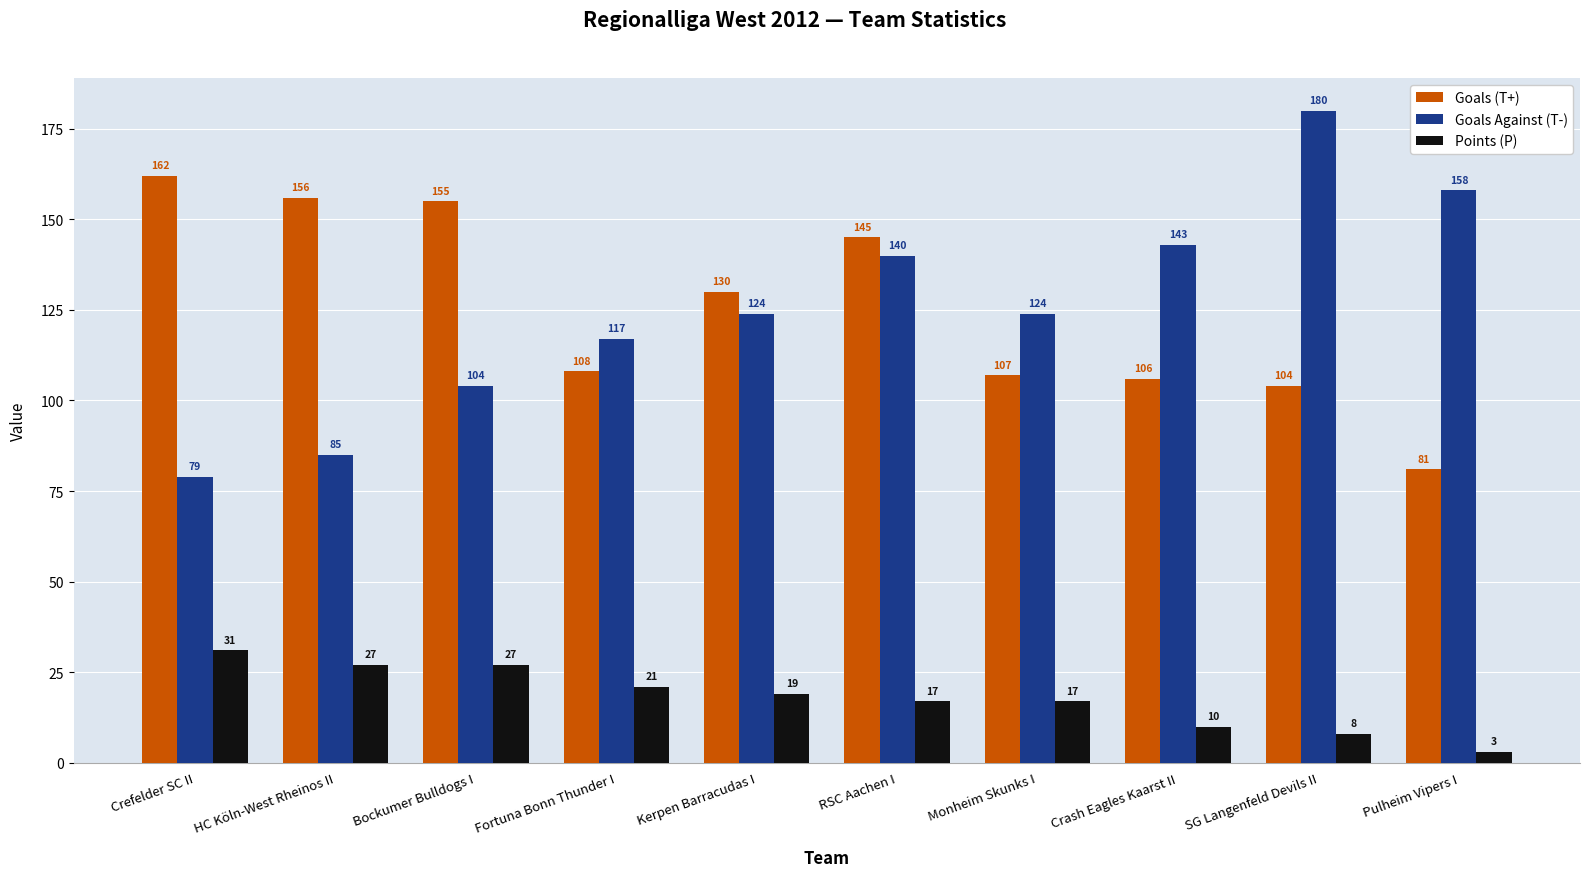

Which series changed the most between HC Köln-West Rheinos II and Pulheim Vipers I?

Goals (T+)